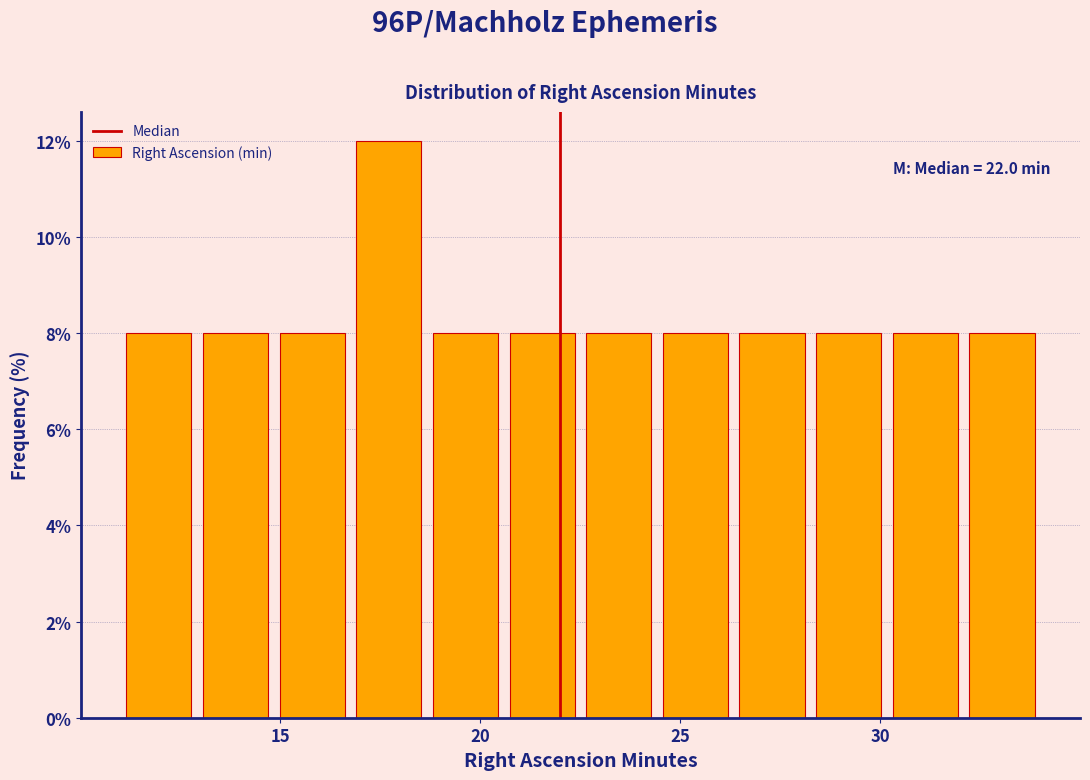

Read against the x-axis, roughly where is the centre of the tallest bar?

17.5